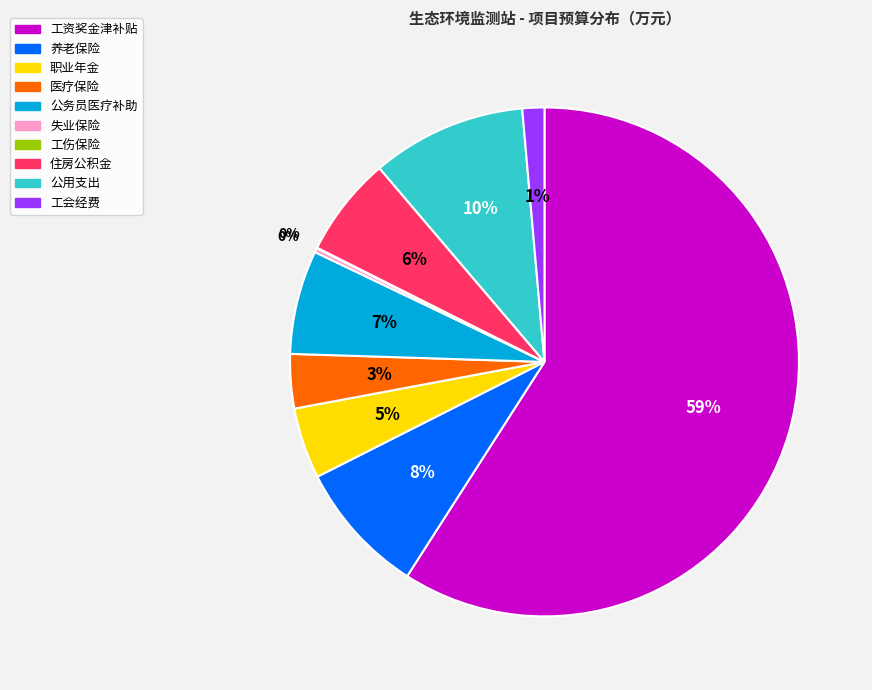

Which category accounts for the majority?

工资奖金津补贴